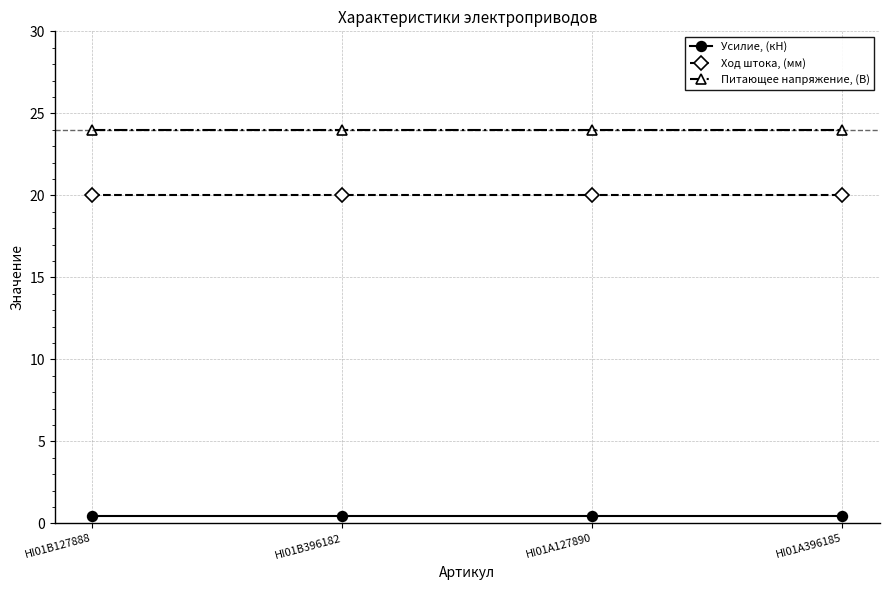

True or false: Ход штока, (мм) and Питающее напряжение, (В) intersect in this chart.

False